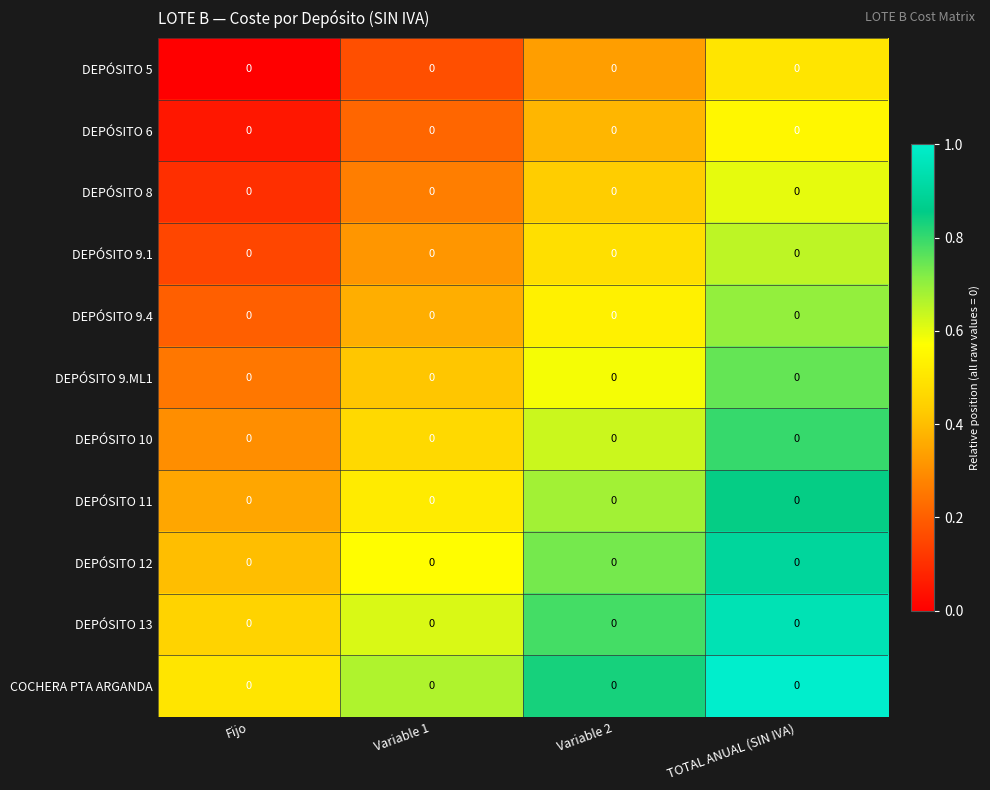

At which category does the chart reach its minimum across all series?

Fijo